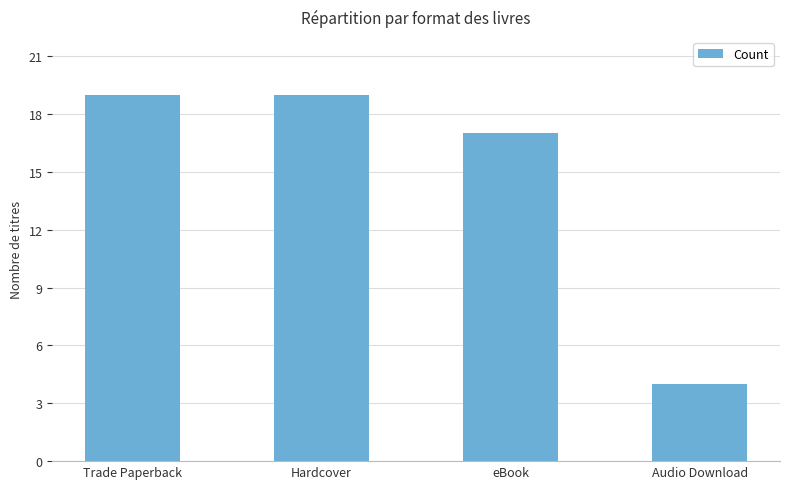

At which category does the chart reach its minimum across all series?

Audio Download